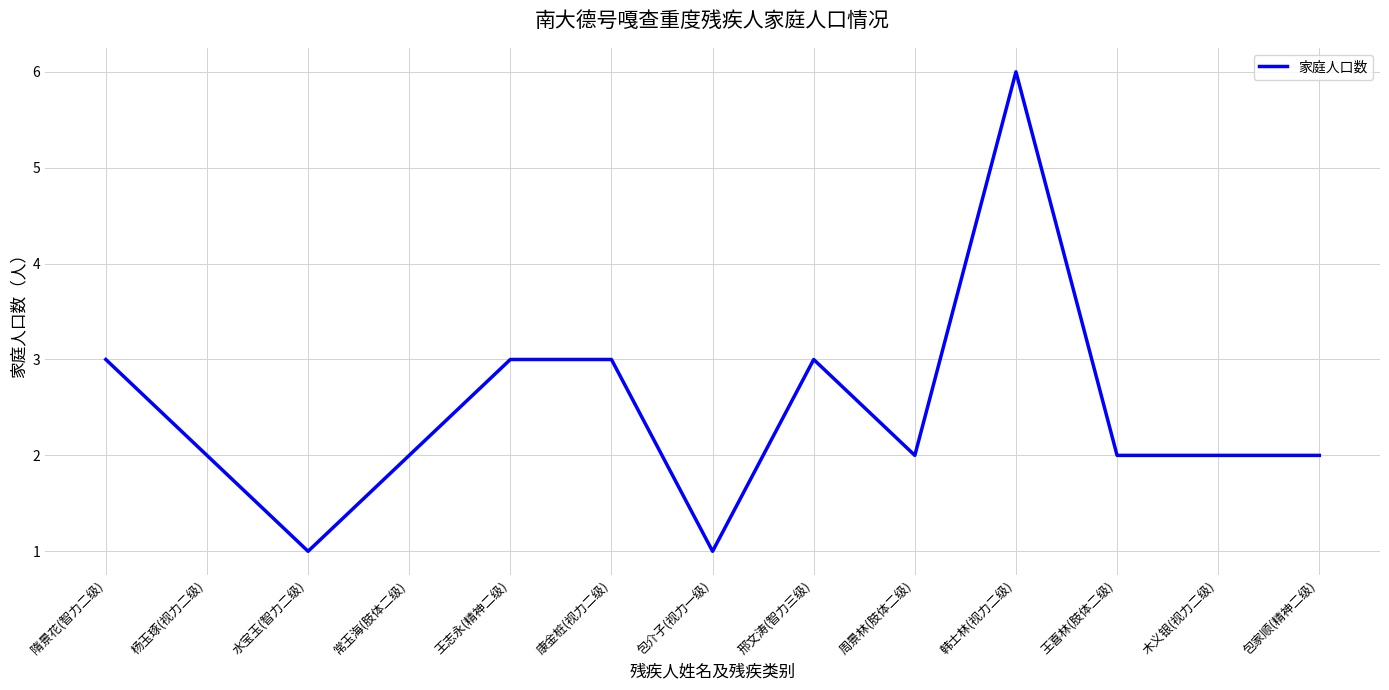

Which label corresponds to the largest value in the chart?

韩士林(视力二级)